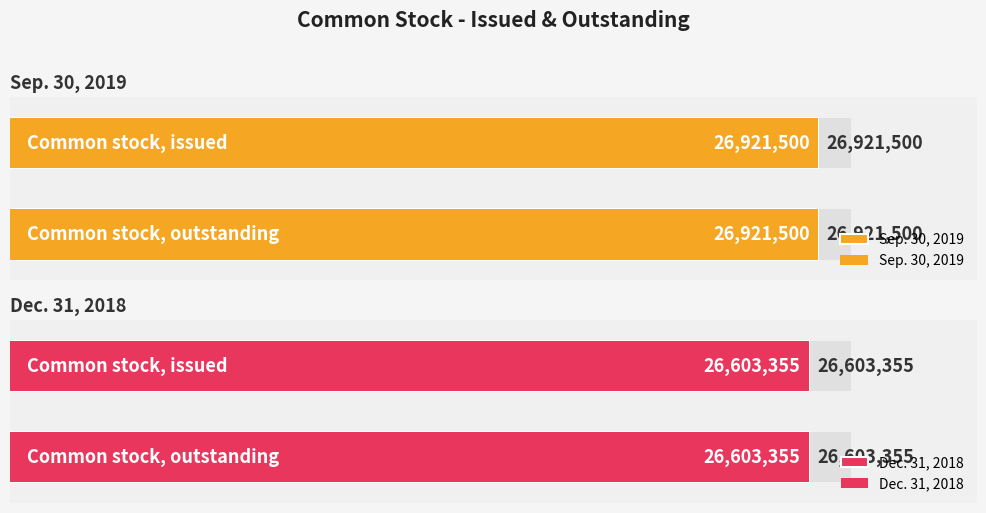

List the series in order of their peak value, highest first.

Sep. 30, 2019, Dec. 31, 2018